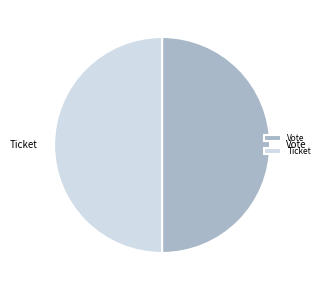

Approximately how many times larger is the value at Vote compared to Ticket?

1.0